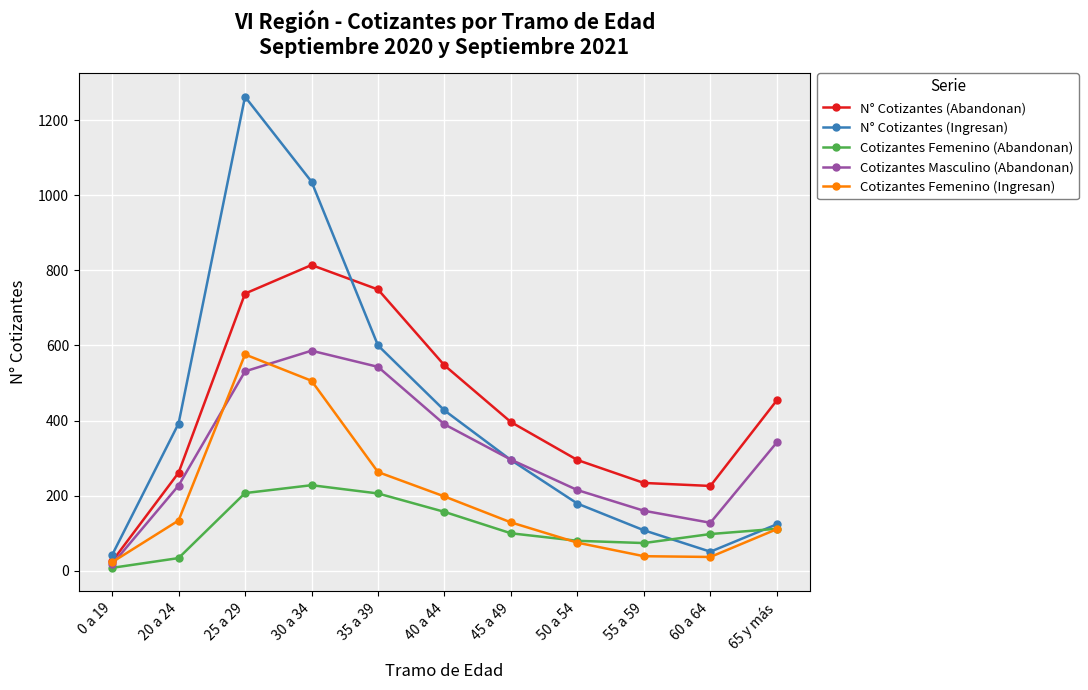

Is it true that Cotizantes Femenino (Ingresan) equals 75 at 50 a 54?

True